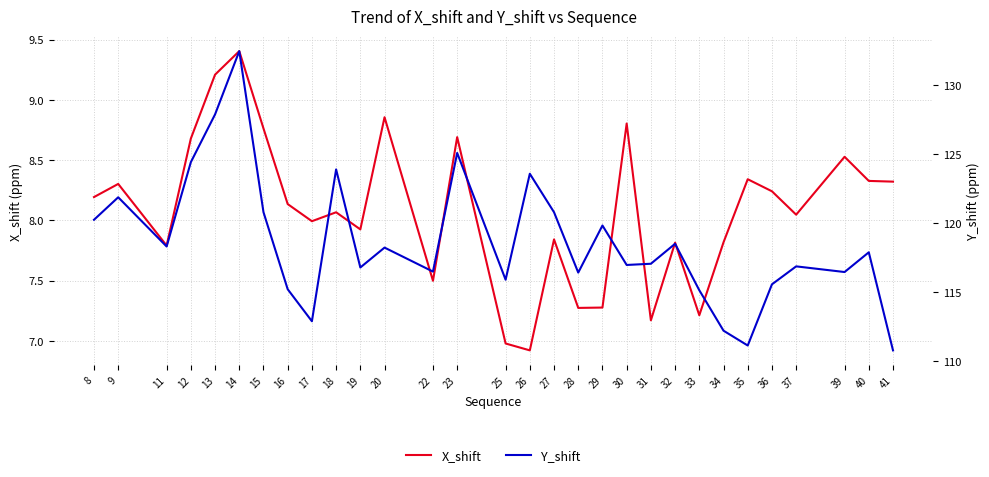

True or false: X_shift and Y_shift intersect in this chart.

False